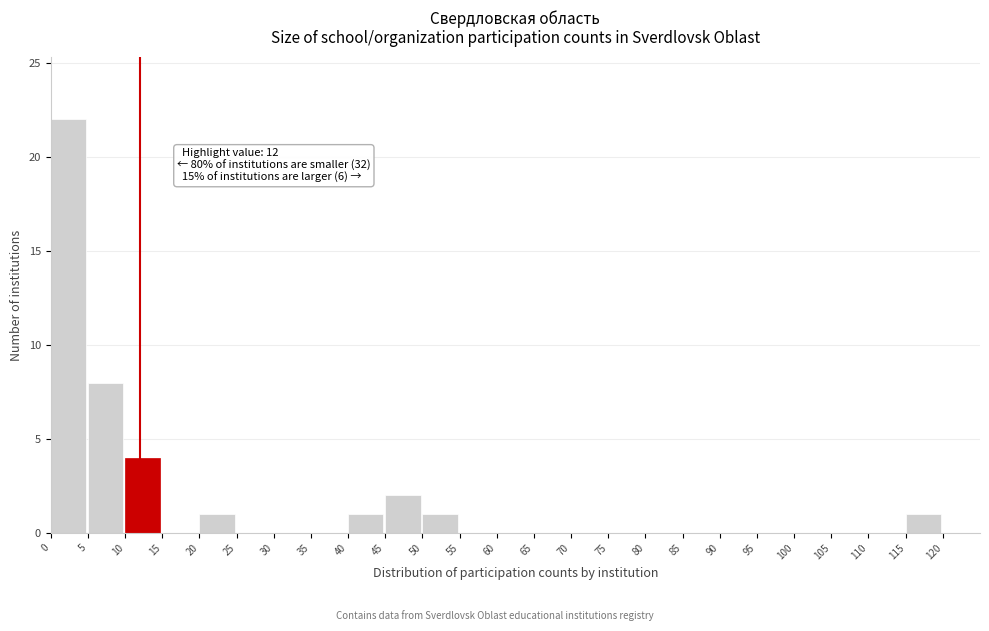

Which range on the x-axis has the tallest bar?

0 to 5